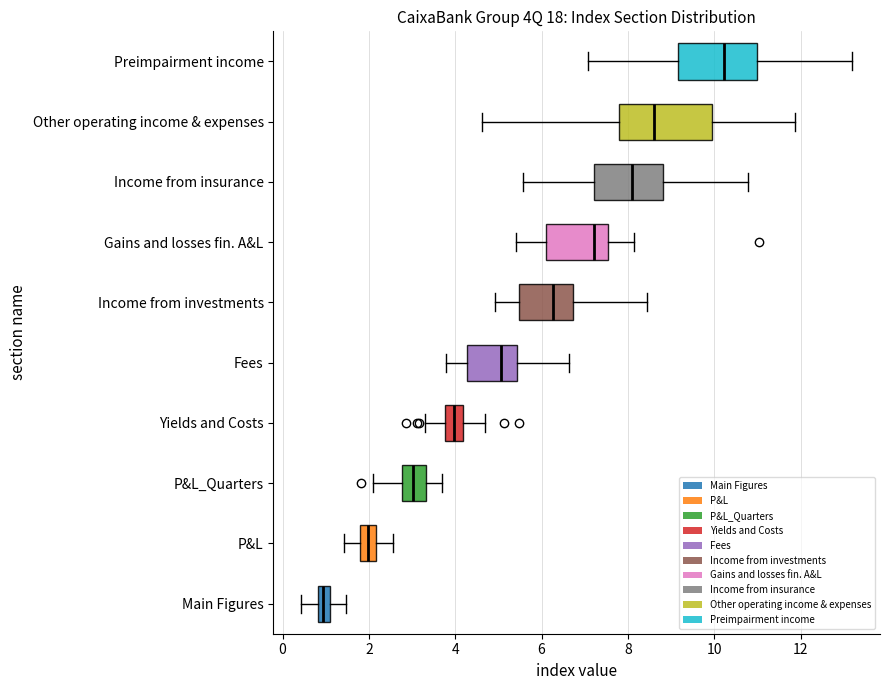

Which box is the widest, from its left edge to its right edge?

Other operating income & expenses